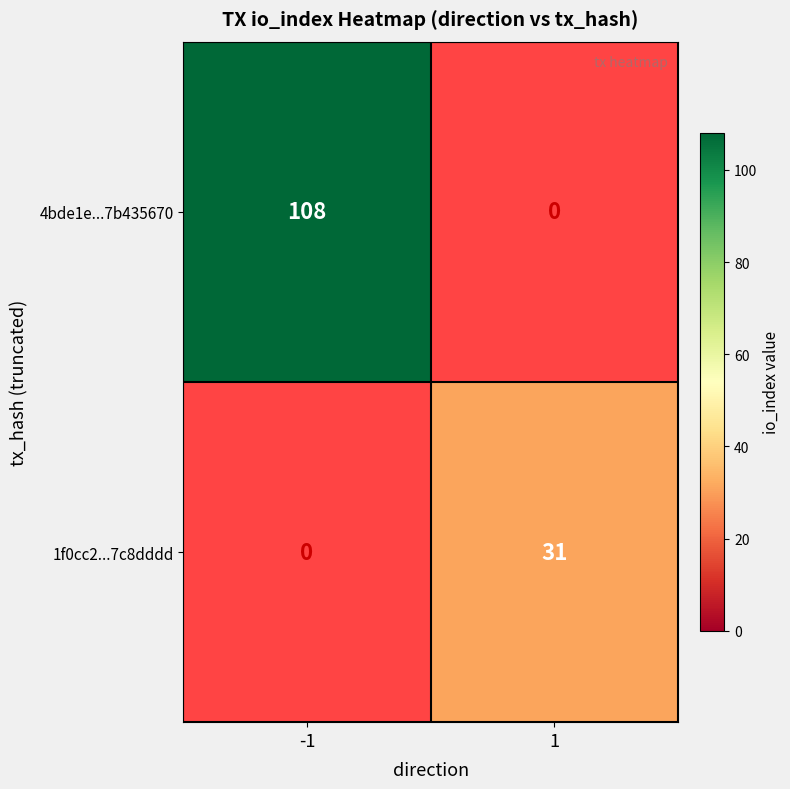

What is the greatest value displayed?

108